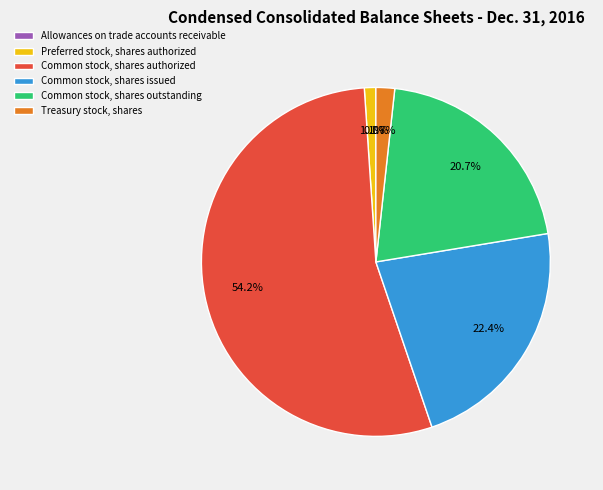

Approximately how many times larger is the value at Common stock, shares issued compared to Common stock, shares authorized?

0.4